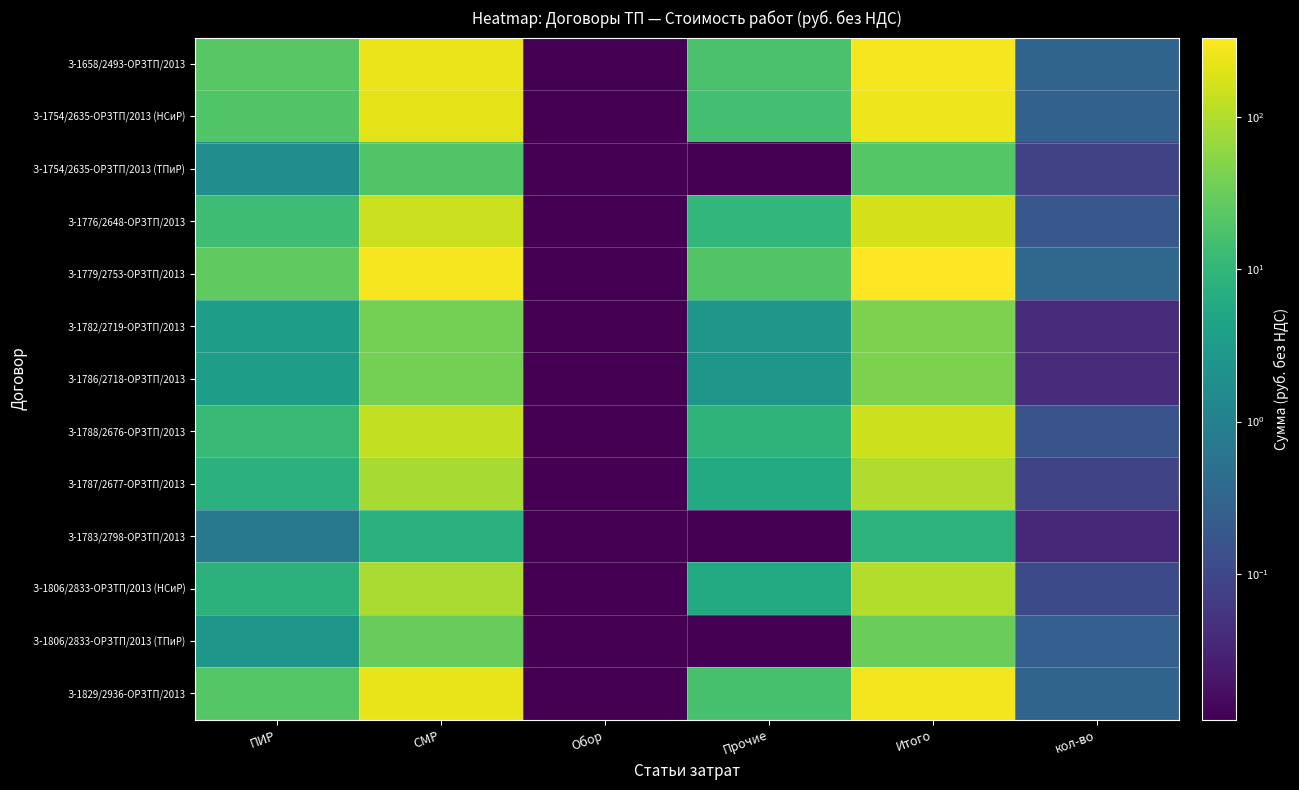

Which has a higher value, СМР or кол-во?

СМР